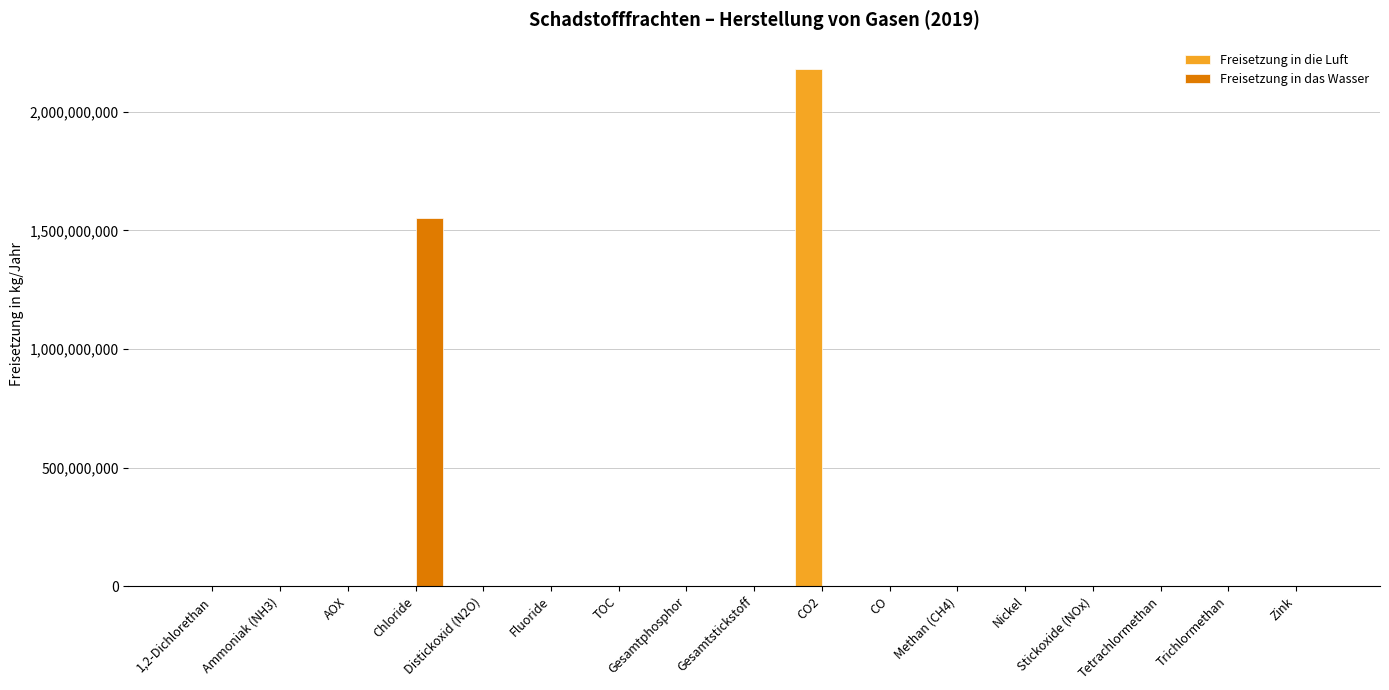

What is the sum of all Freisetzung in die Luft values?

2184583943